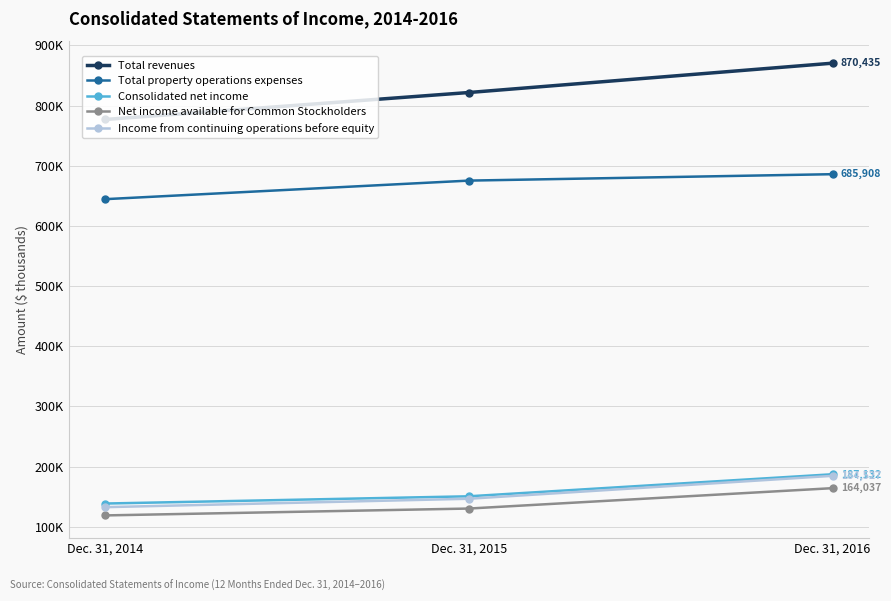

Is this an area chart (filled region under the line)?

No